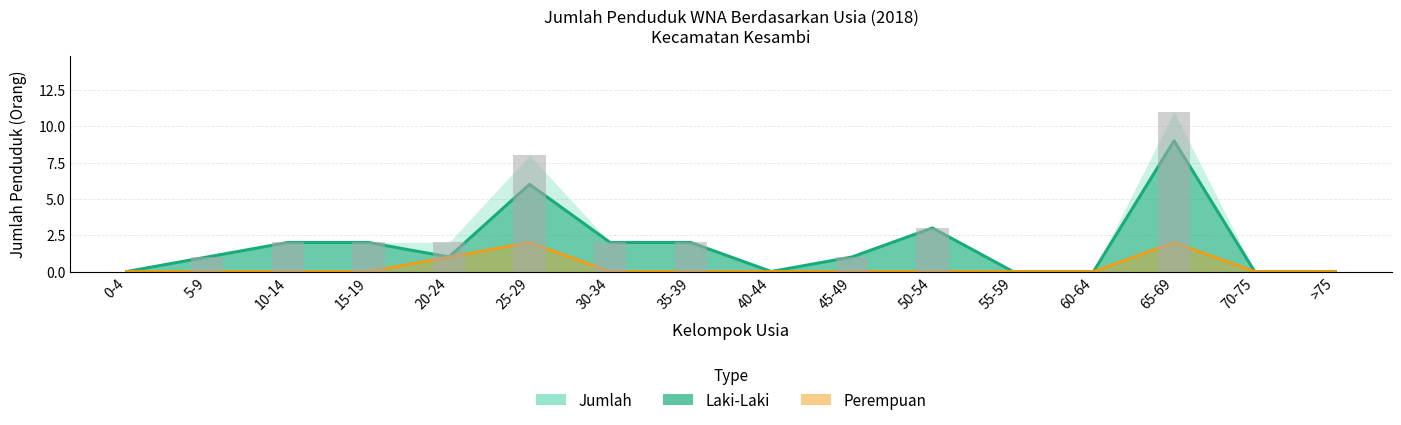

Where is Perempuan nearest to the value 1?

20-24